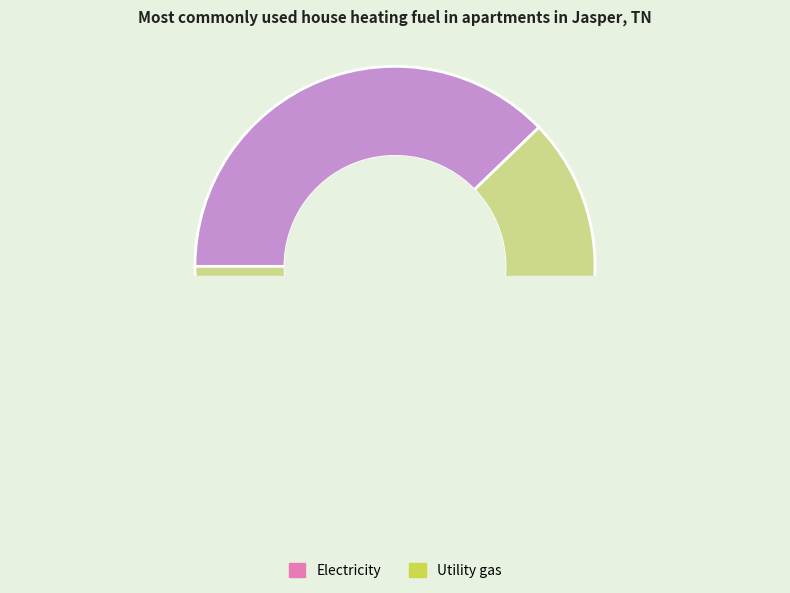

What percentage is the 2 slice, to the nearest percent?

20%